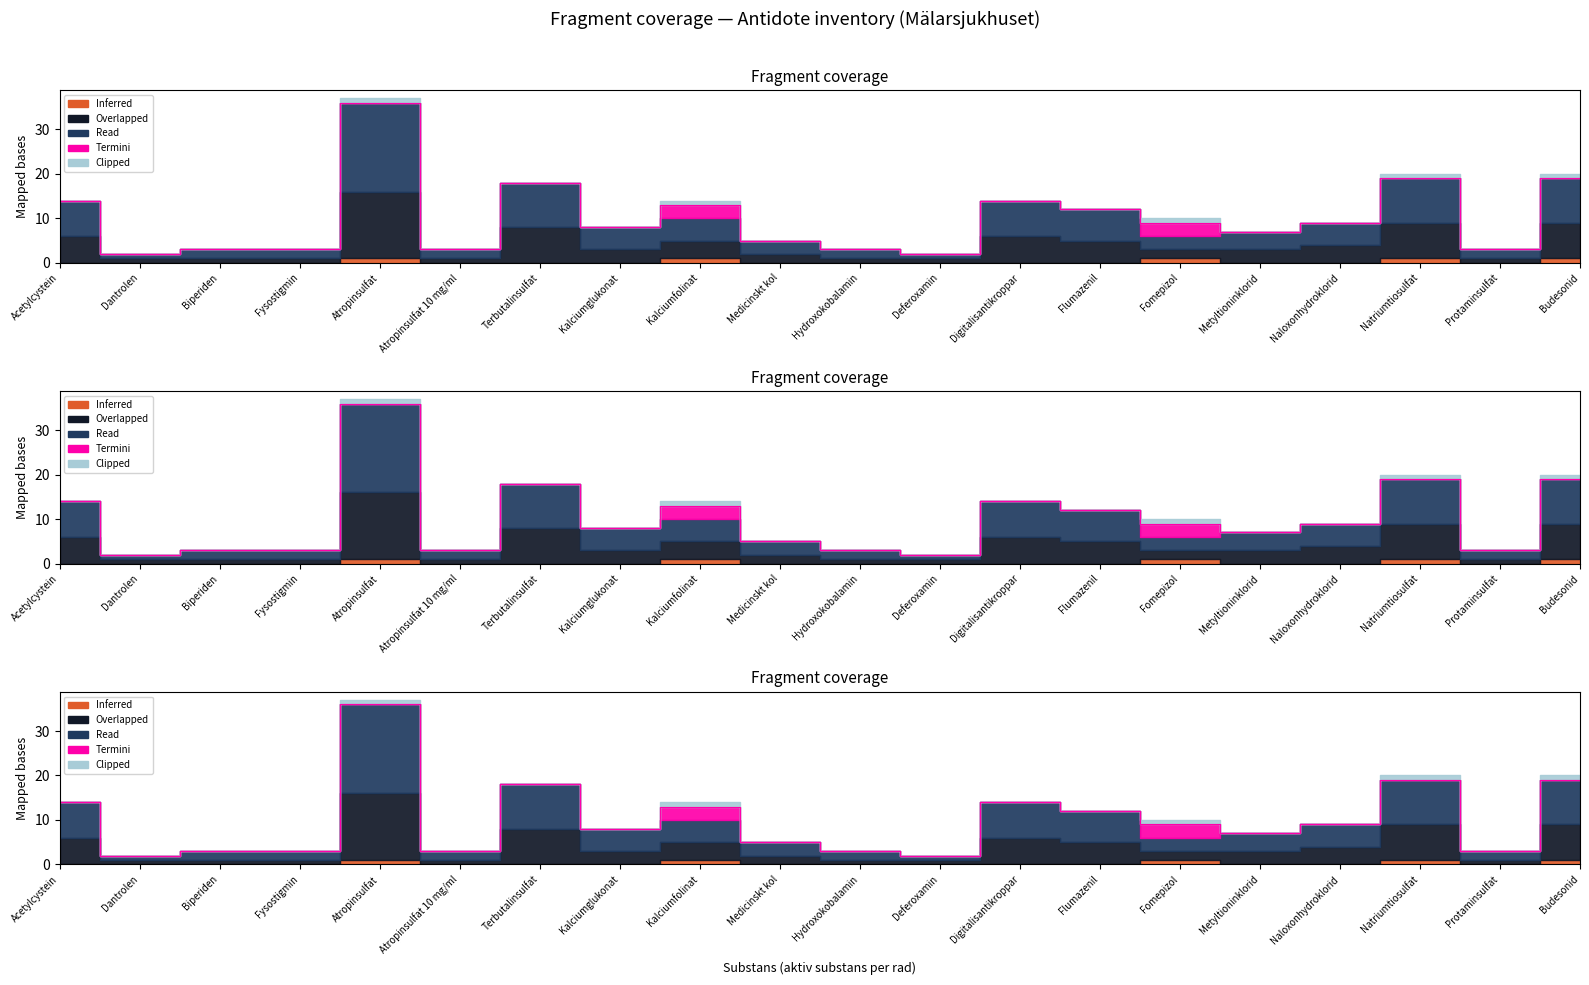

What position from the left is Naloxonhydroklorid?

17